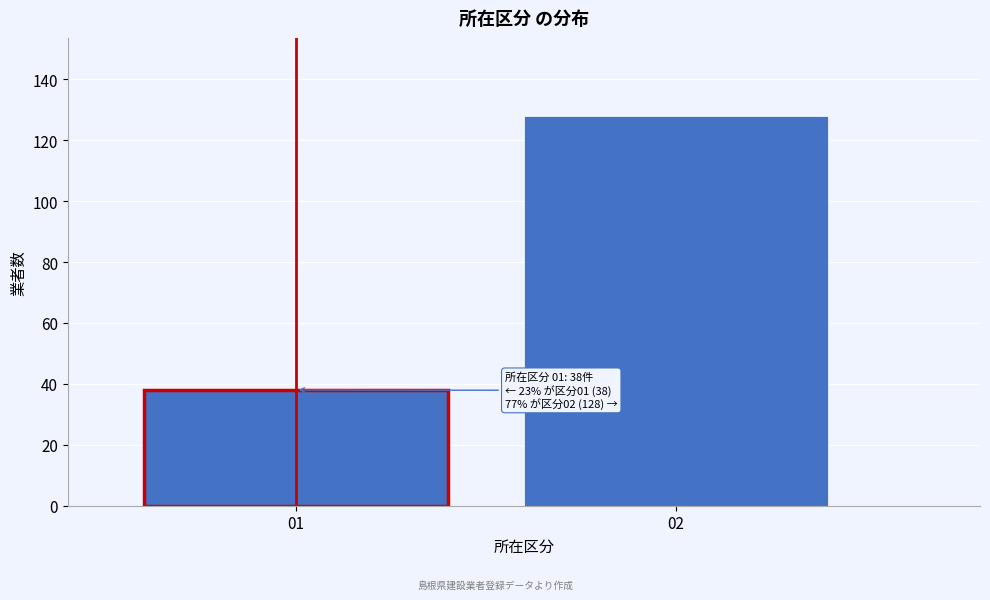

Reading right to left, list all the values displayed in this chart.

128	38